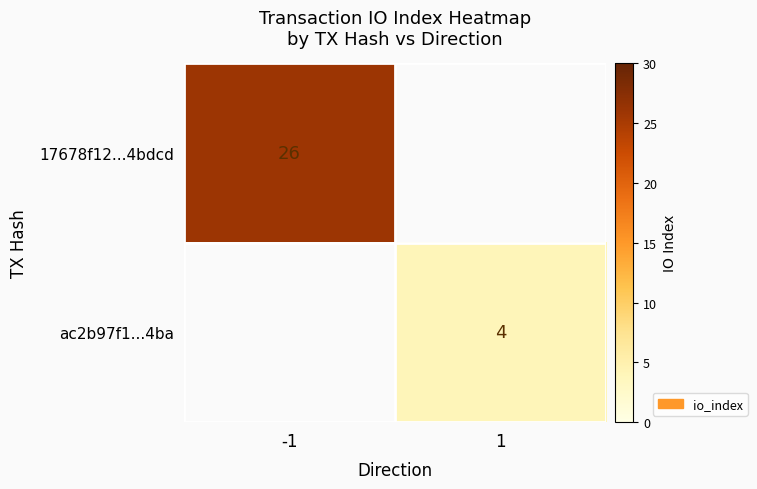

Is it true that 17678f12...4bdcd equals 26 at -1?

True